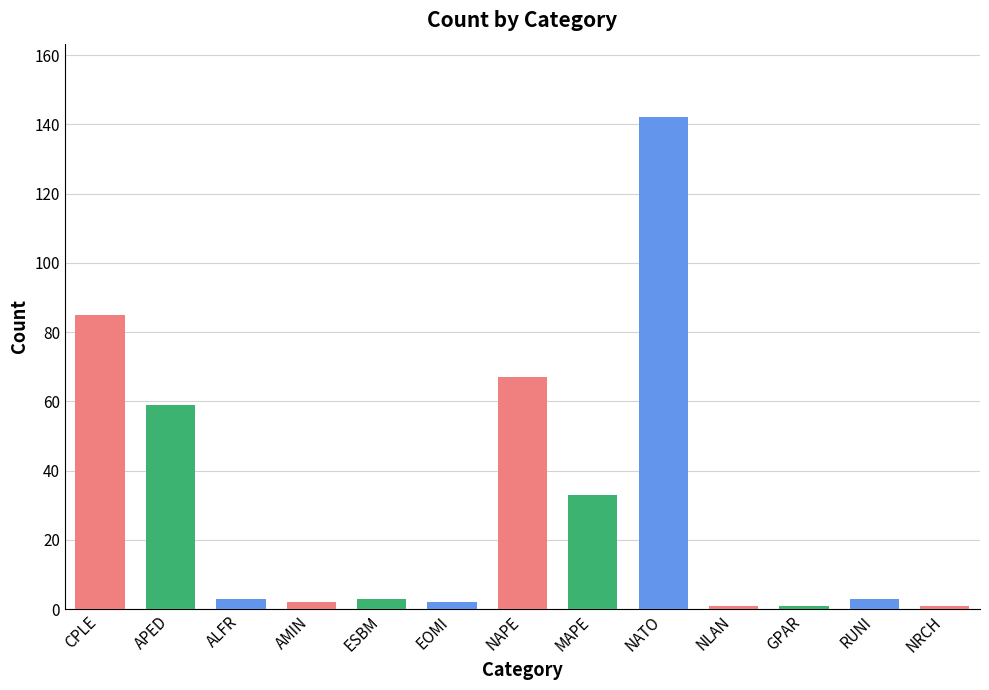

At which category does the chart reach its peak across all series?

NATO